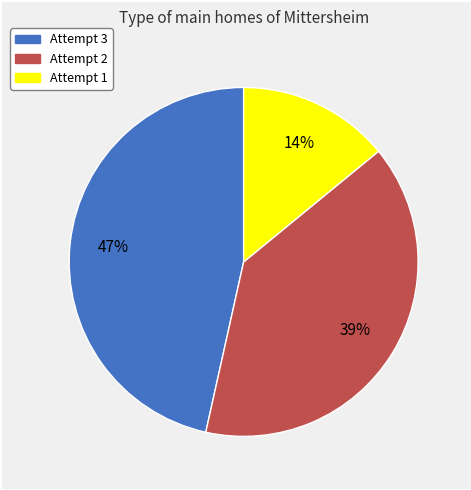

Approximately how many times larger is the value at Attempt 1 compared to Attempt 3?

0.3